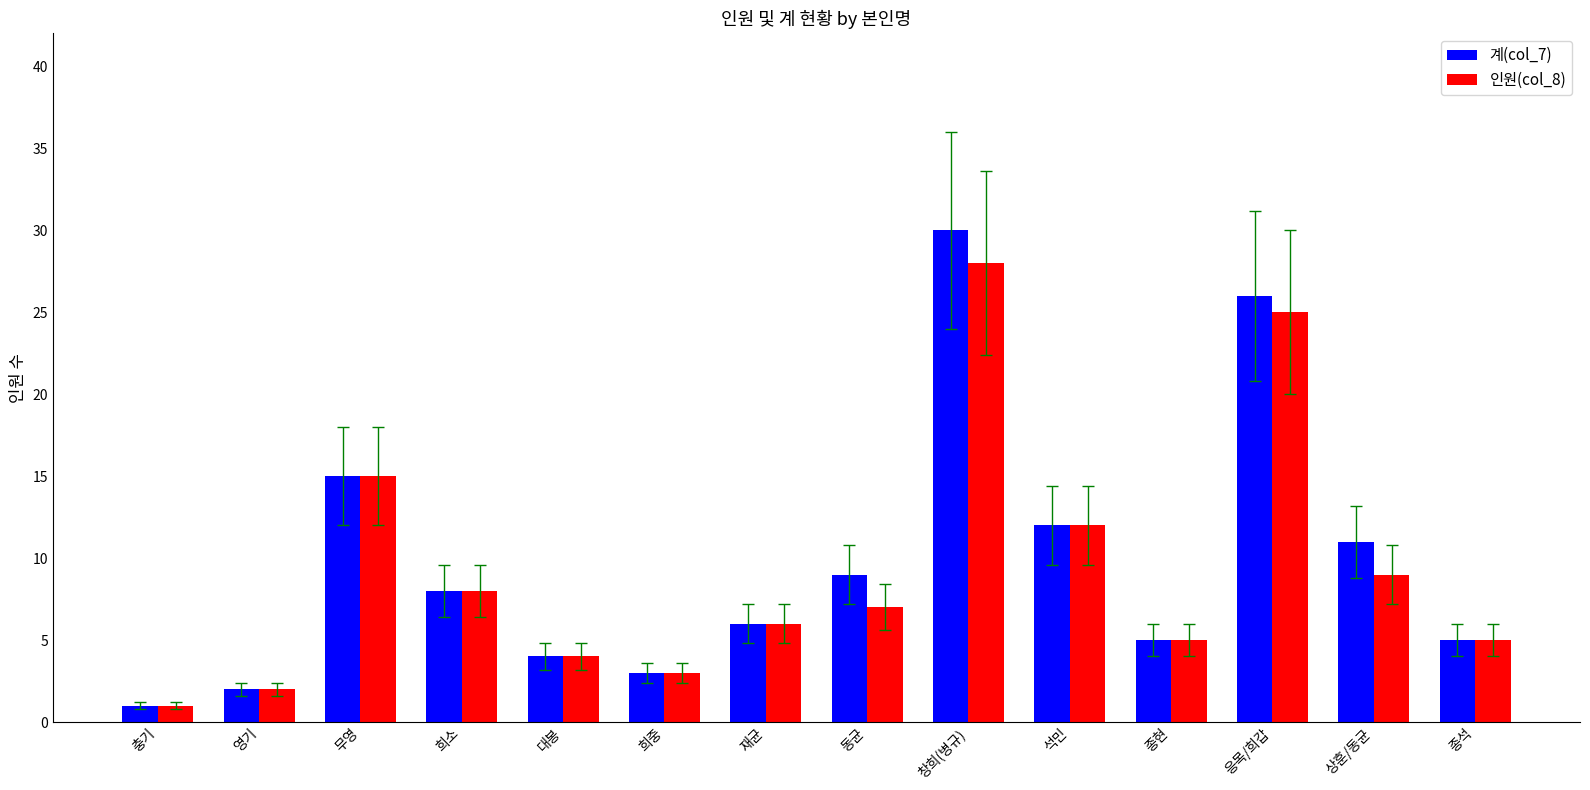

Rank the series by their maximum value, from highest to lowest.

계(col_7), 인원(col_8)